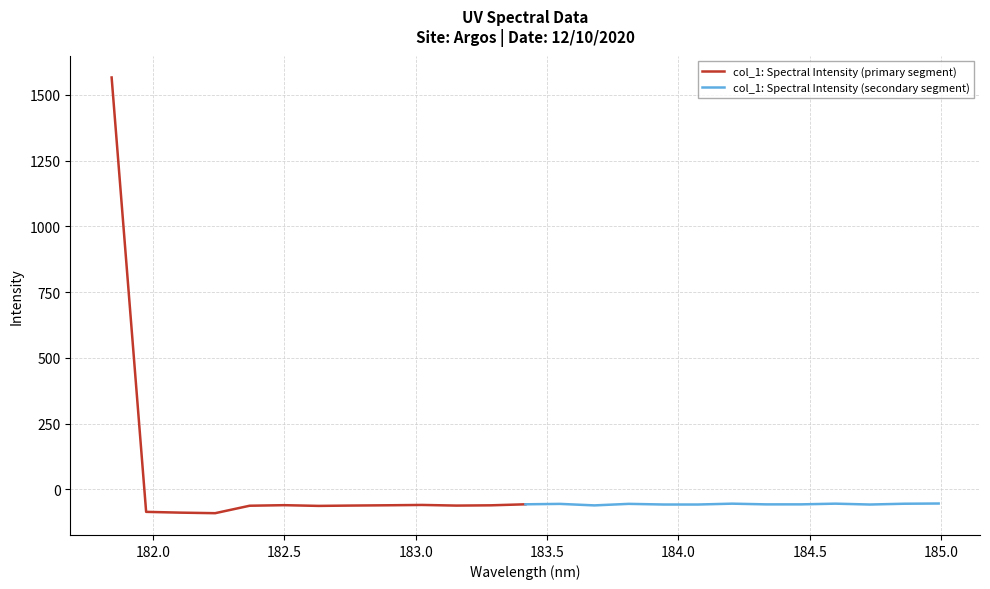

What is the smallest value displayed?

-90.3